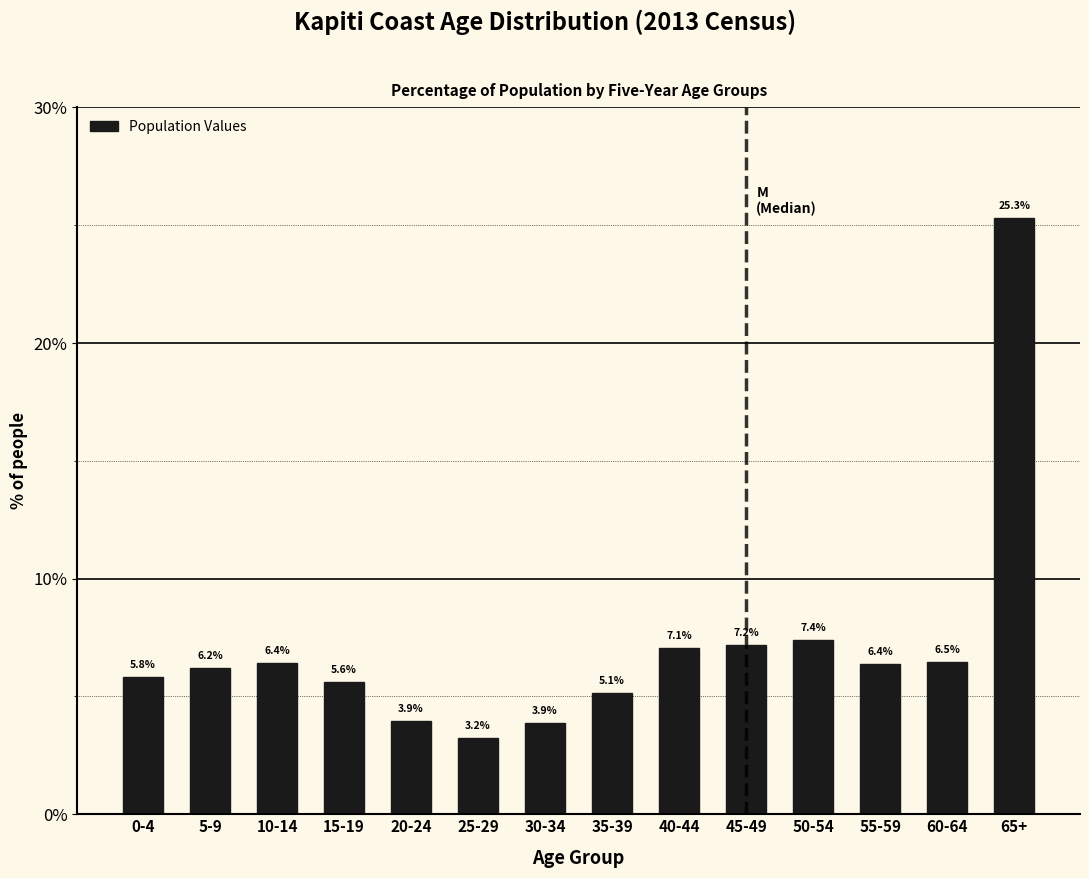

Reading left to right, extract all data points from this chart.

0-4=5.8	5-9=6.2	10-14=6.4	15-19=5.6	20-24=3.9	25-29=3.2	30-34=3.9	35-39=5.1	40-44=7.1	45-49=7.2	50-54=7.4	55-59=6.4	60-64=6.5	65+=25.3